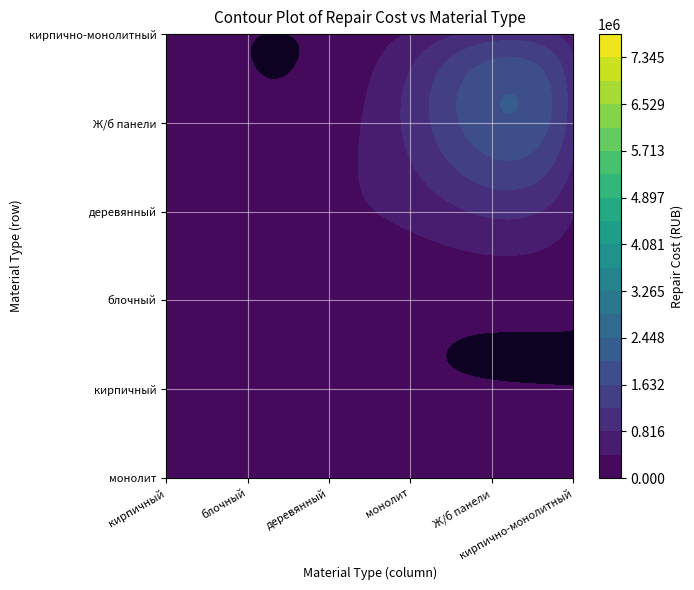

Which category has the lowest value in the кирпичный series?

блочный